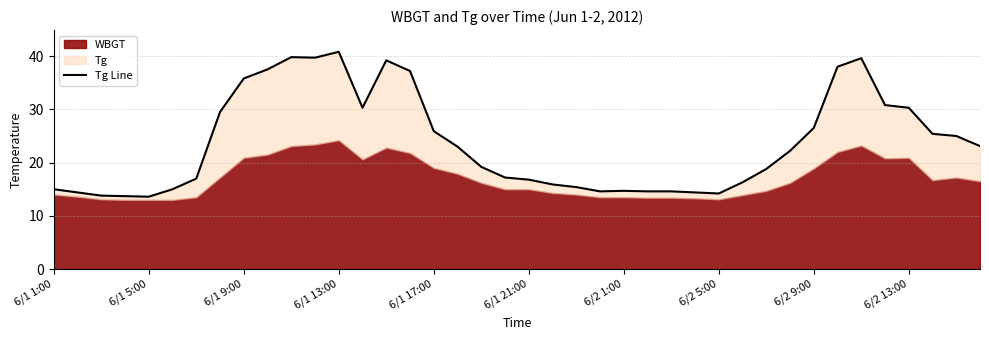

How many interior local peaks (higher than both neighbors) does the data have?

5